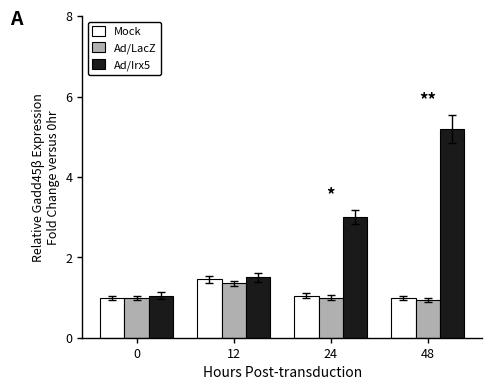

True or false: Ad/Irx5 has a value of 0.4 at 12.

False